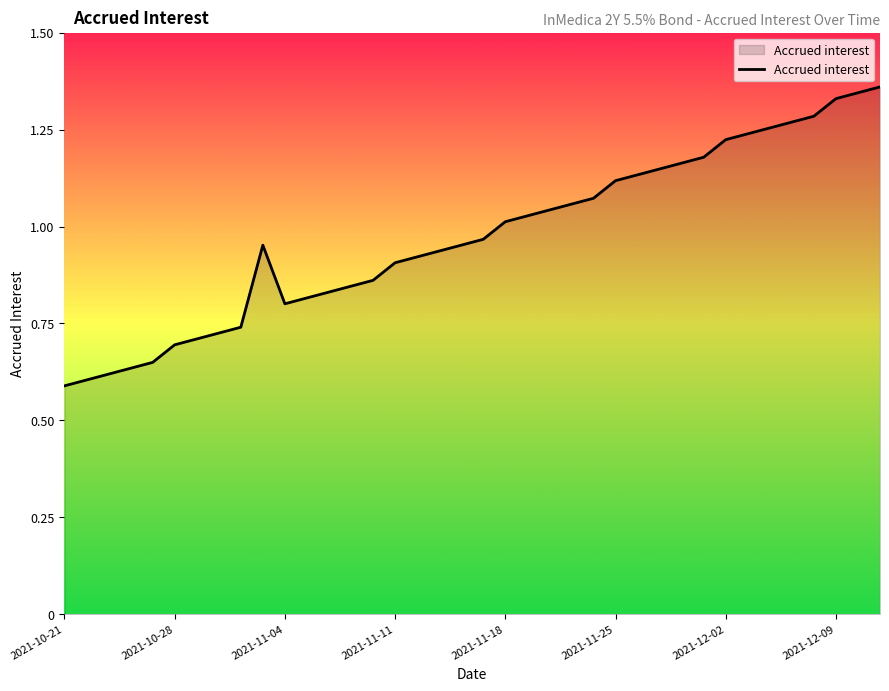

How many lines are shown in the chart?

1